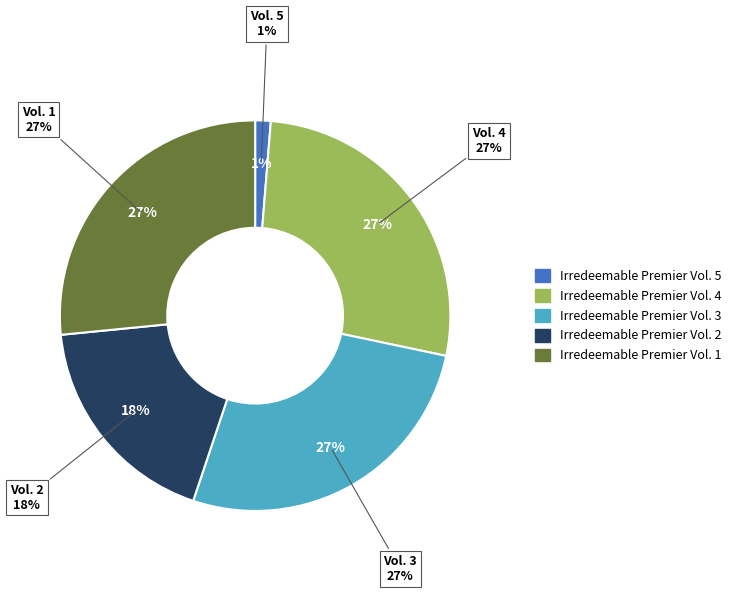

What is the largest slice in the pie chart?

Irredeemable Premier Vol. 4